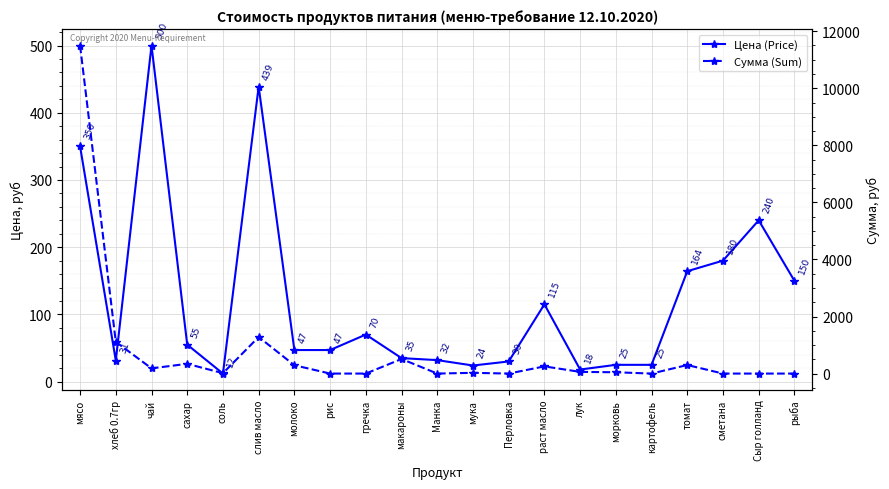

The value of Сумма (Sum) at макароны is 511.0. True or false?

True